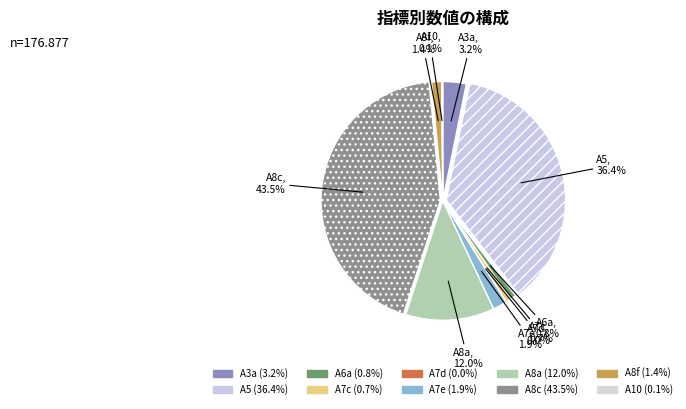

Does A3a account for over 50% of the chart?

No